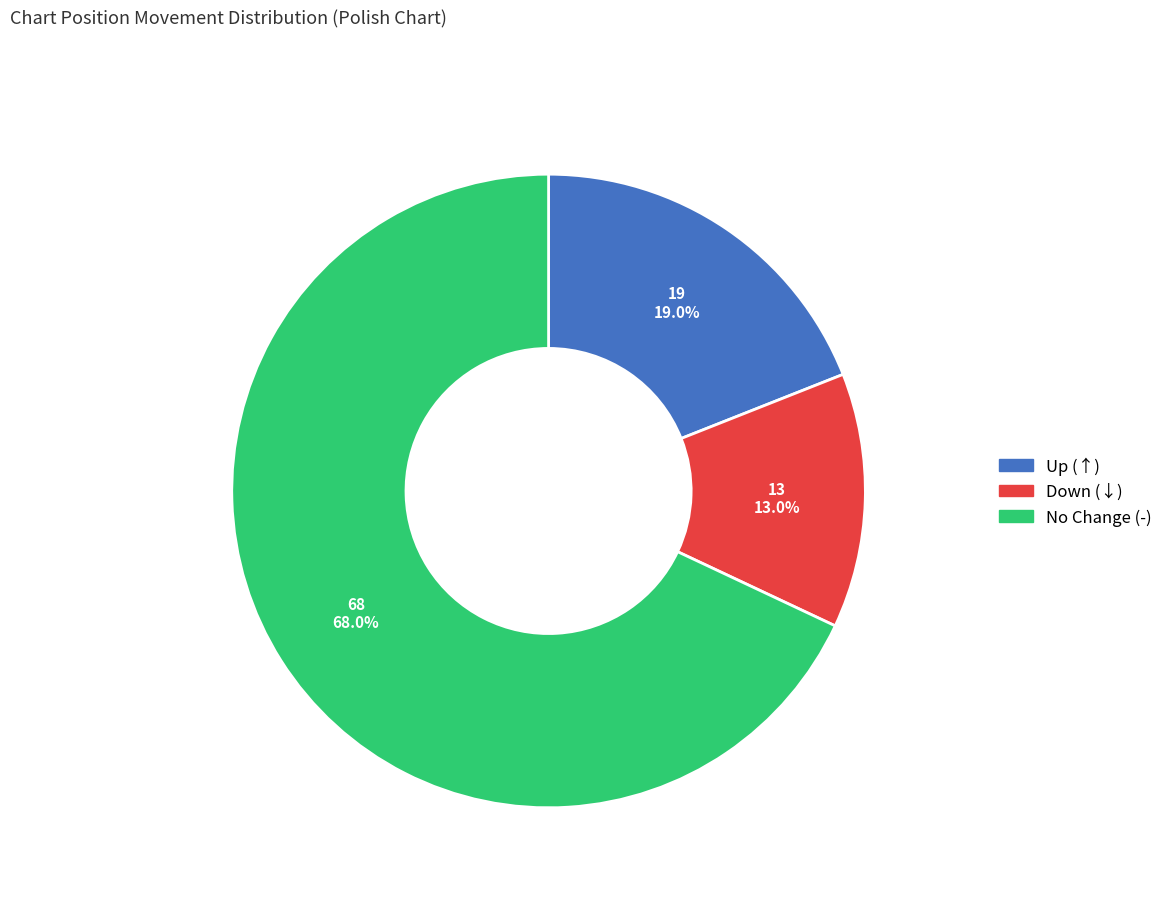

Is there a majority slice in this chart?

Yes